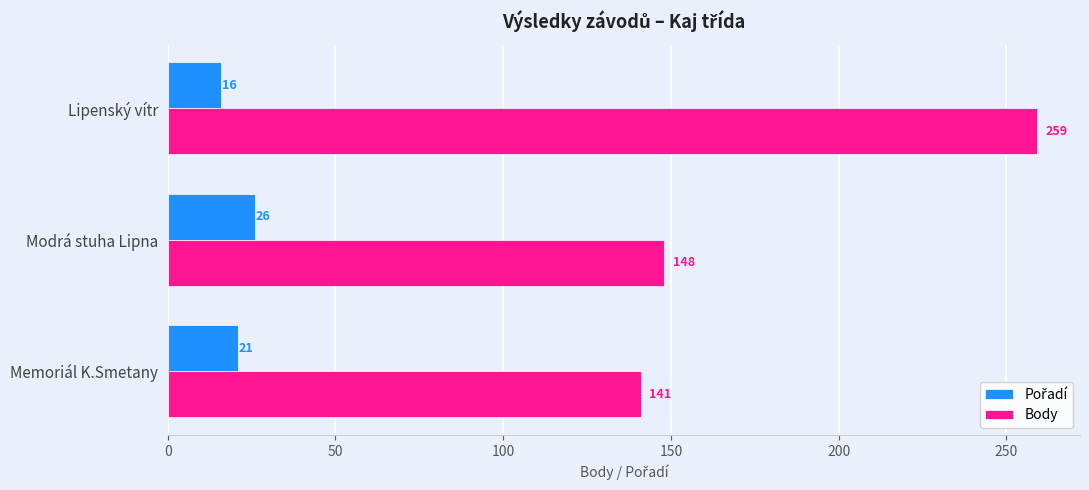

At which label is Body closest to 200?

Modrá stuha Lipna